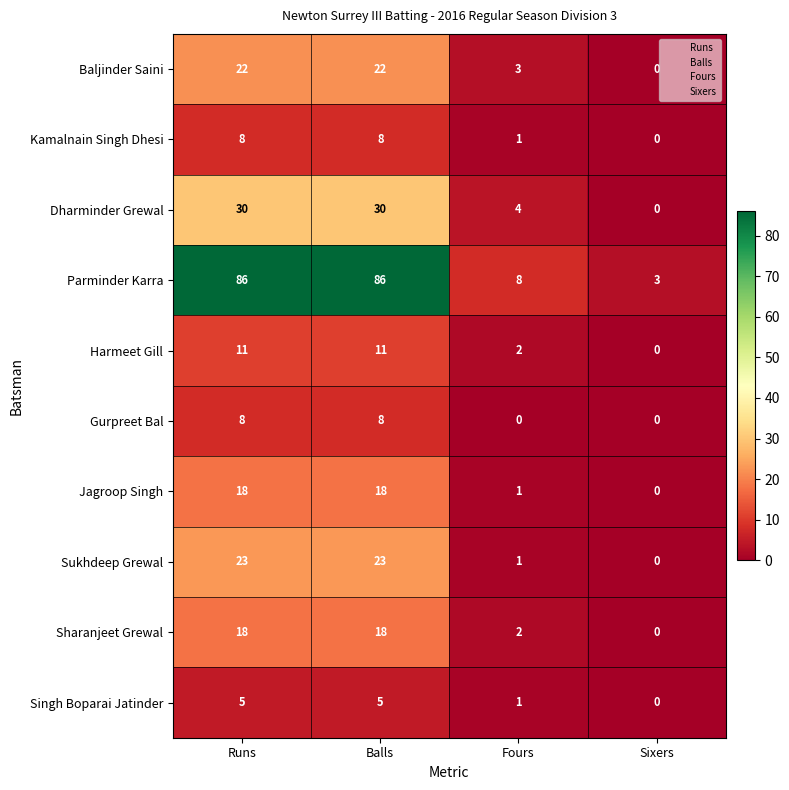

How many positive values does the Gurpreet Bal series have?

2